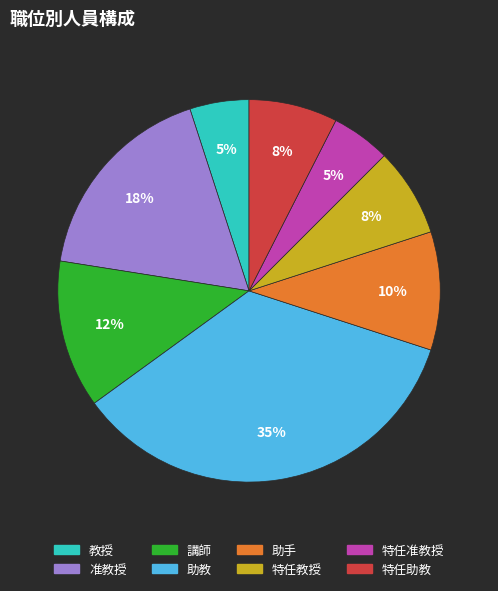

Combined, do 講師 and 助教 account for over 50%?

No